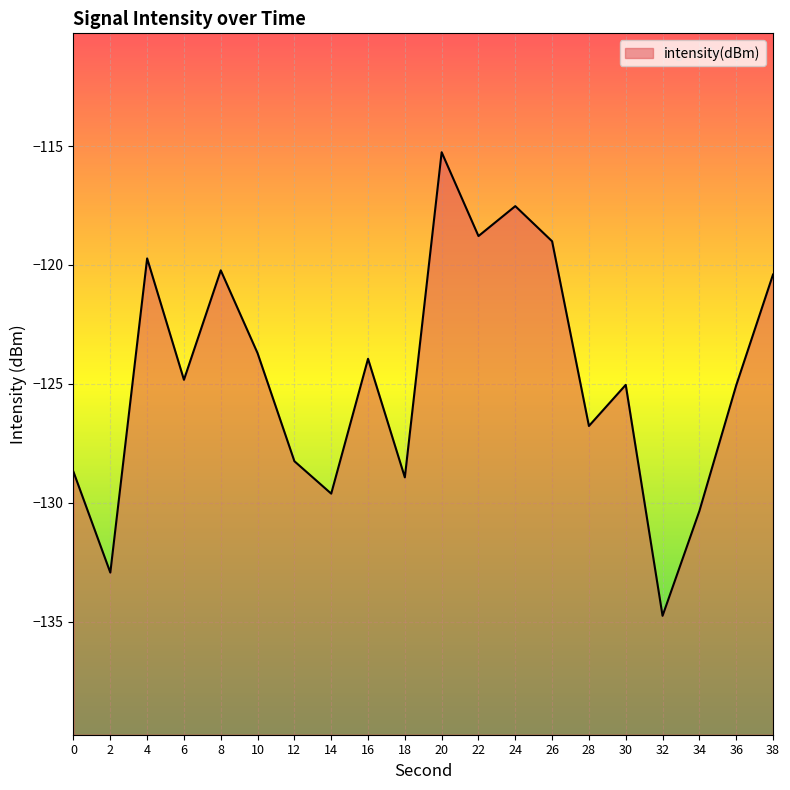

What is the value of the 2nd point from the left?

-132.9